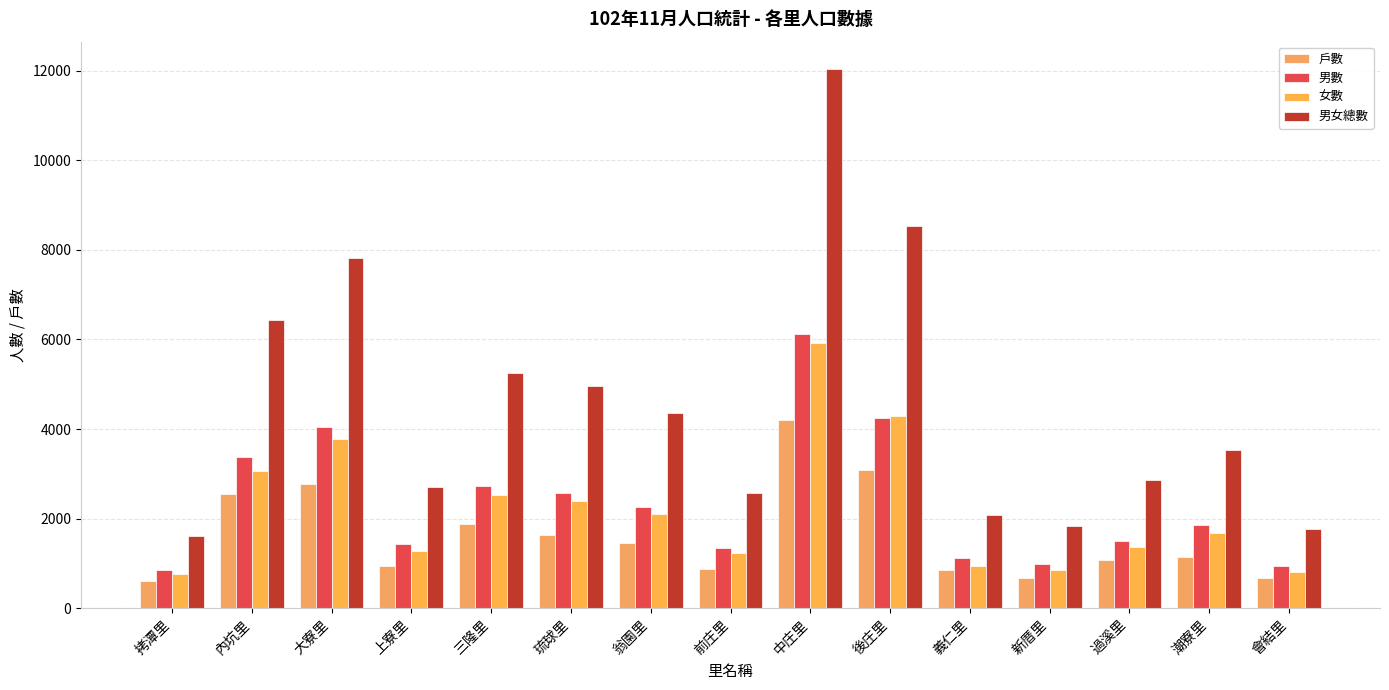

What is the sum of all 男數 values?

35396